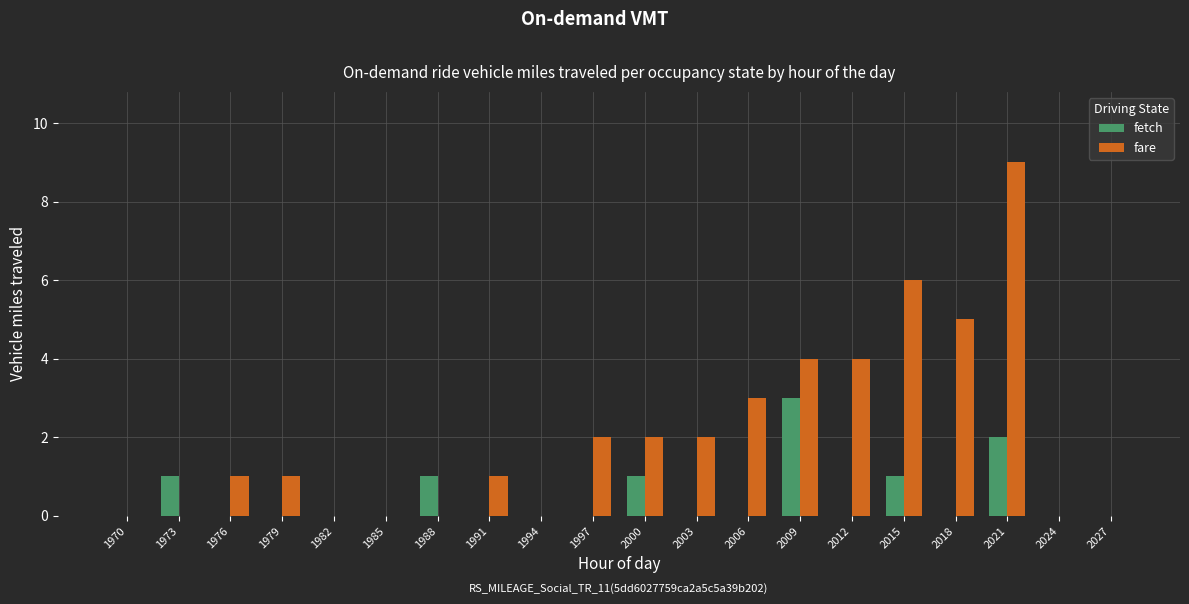

The fetch series shows -1 at 2012. True or false?

False